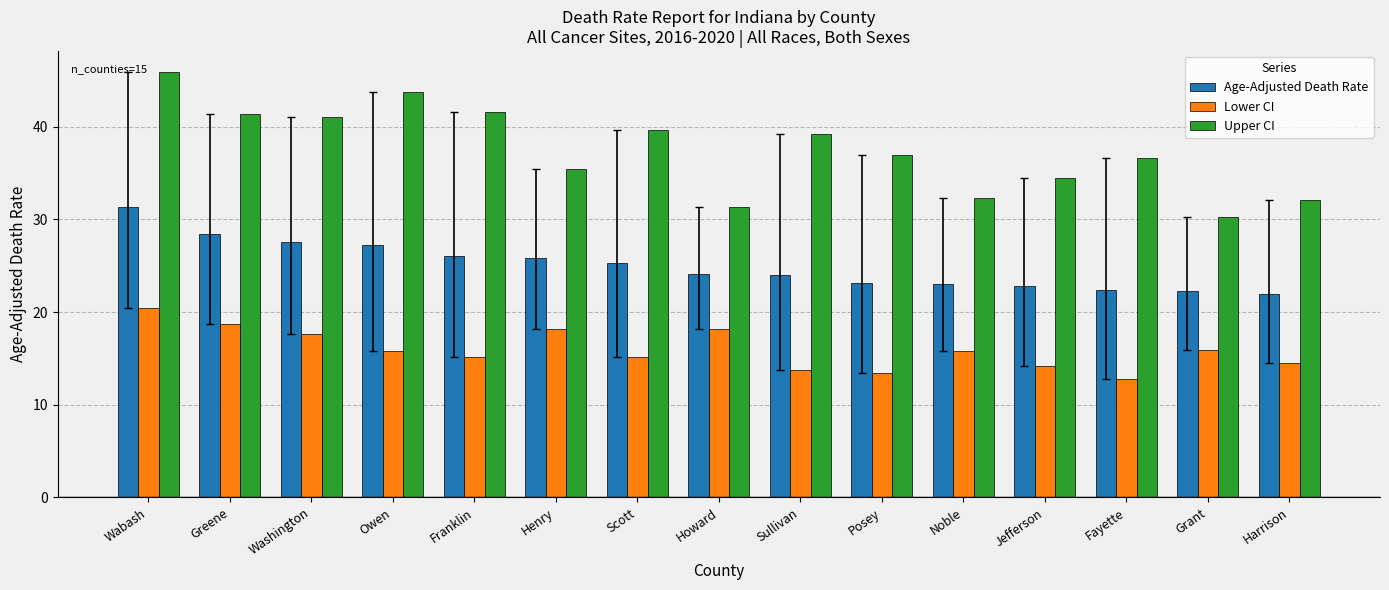

What are all the series names shown in the legend?

Age-Adjusted Death Rate, Lower CI, Upper CI